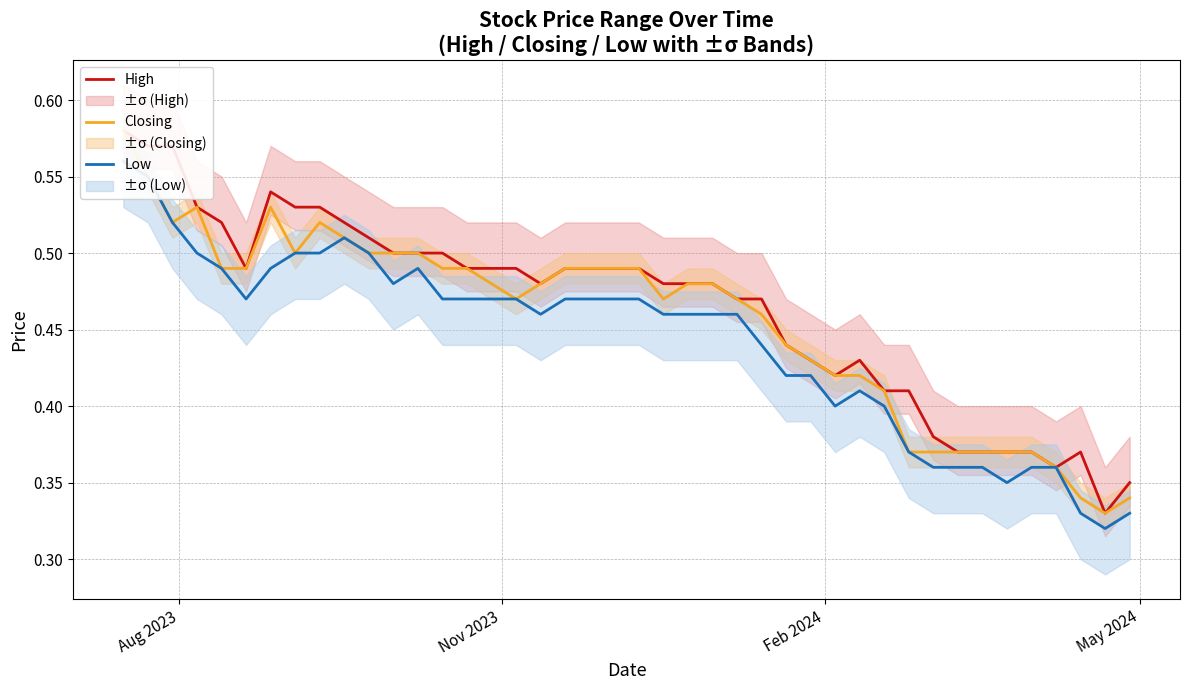

What is the lowest value of the Low series?

0.3